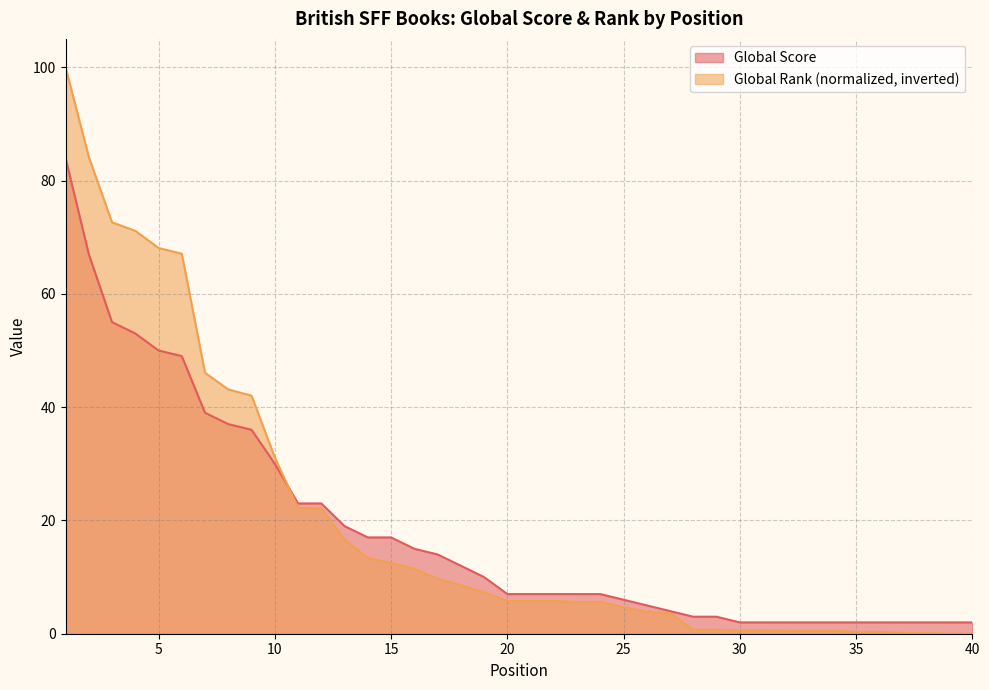

At which category is the sum across all series the highest?

1